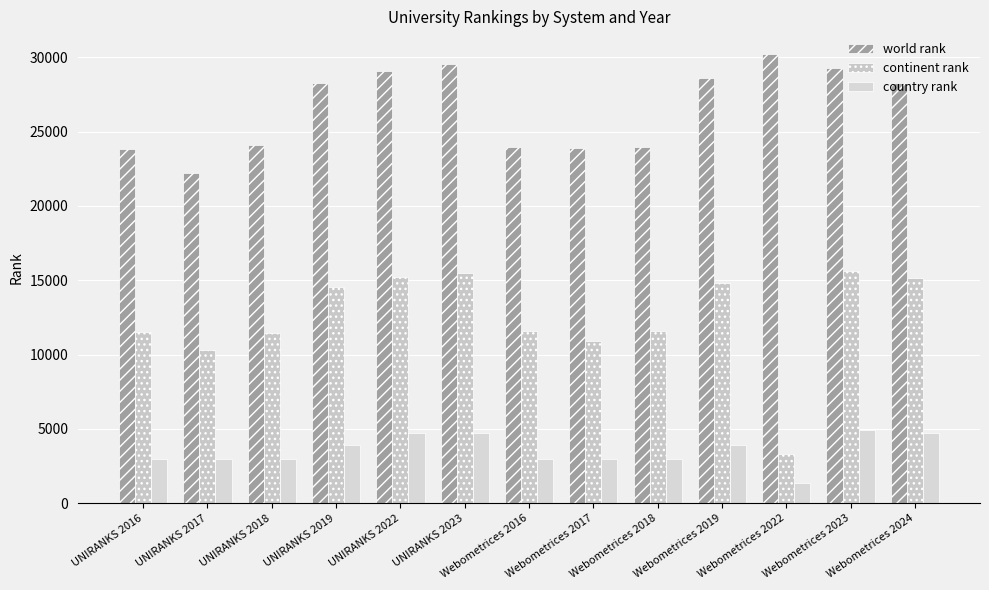

How many series are shown in this chart?

3